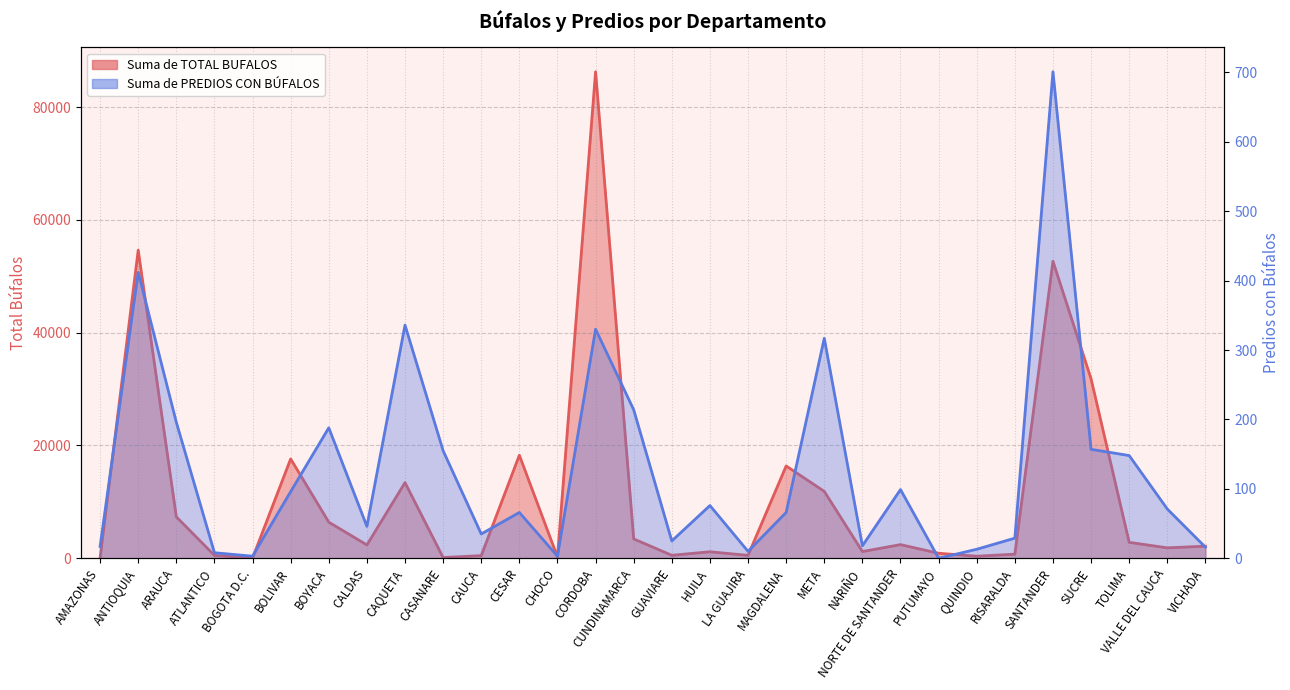

What is the total value across all series at CALDAS?

2413